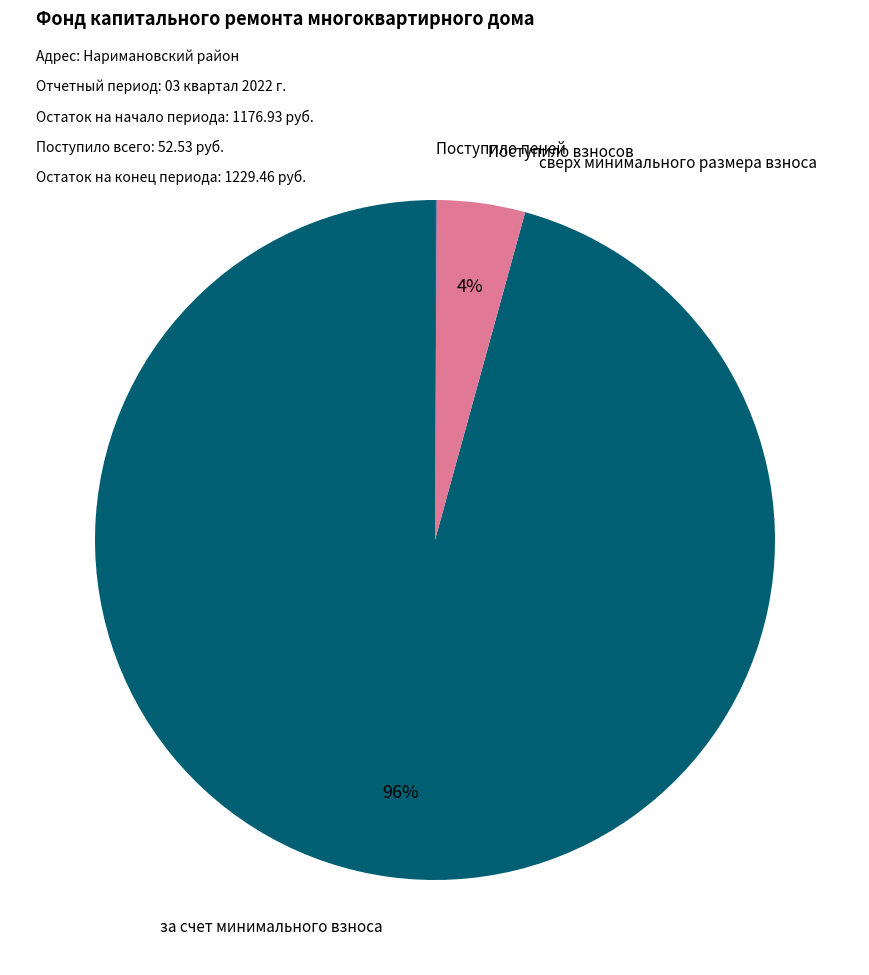

Between за счет минимального взноса and Поступило взносов, which is larger?

за счет минимального взноса